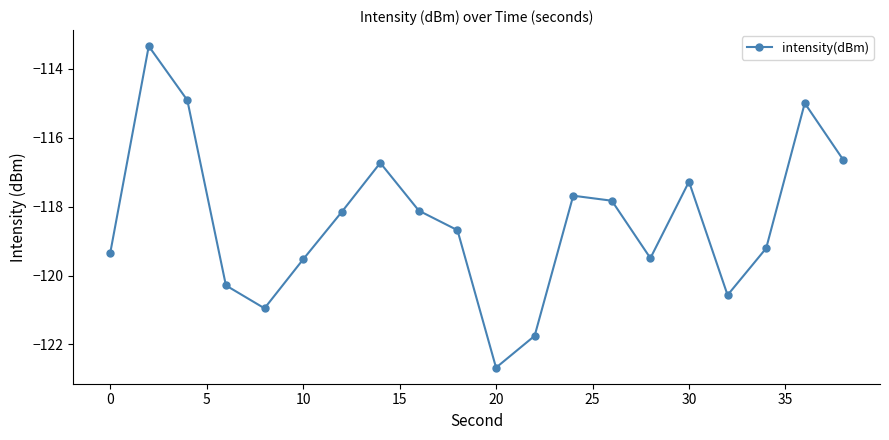

How many interior local peaks (higher than both neighbors) does the data have?

5